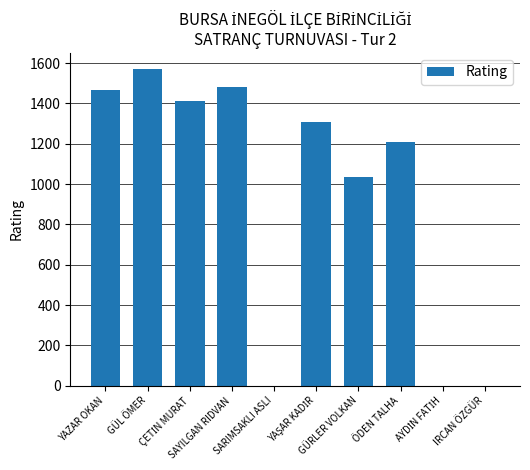

How many distinct data groups are displayed?

1